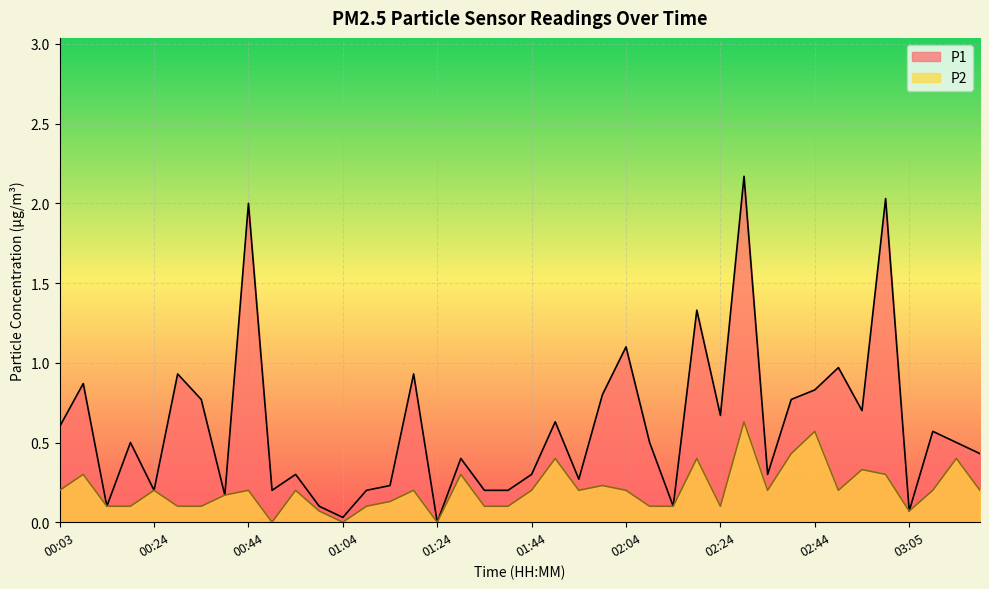

Reading left to right, extract all data points from this chart.

P1: 00:03=0.6	00:08=0.9	00:13=0.1	00:19=0.5	00:24=0.2	00:29=0.9	00:34=0.8	00:39=0.2	00:44=2.0	00:49=0.2	00:54=0.3	00:59=0.1	01:04=0.0	01:09=0.2	01:14=0.2	01:19=0.9	01:24=0.0	01:29=0.4	01:34=0.2	01:39=0.2	01:44=0.3	01:49=0.6	01:54=0.3	01:59=0.8	02:04=1.1	02:09=0.5	02:14=0.1	02:19=1.3	02:24=0.7	02:29=2.2	02:34=0.3	02:39=0.8	02:44=0.8	02:49=1.0	02:54=0.7	02:59=2.0	03:05=0.1	03:10=0.6	03:15=0.5	03:20=0.4
P2: 00:03=0.2	00:08=0.3	00:13=0.1	00:19=0.1	00:24=0.2	00:29=0.1	00:34=0.1	00:39=0.2	00:44=0.2	00:49=0.0	00:54=0.2	00:59=0.1	01:04=0.0	01:09=0.1	01:14=0.1	01:19=0.2	01:24=0.0	01:29=0.3	01:34=0.1	01:39=0.1	01:44=0.2	01:49=0.4	01:54=0.2	01:59=0.2	02:04=0.2	02:09=0.1	02:14=0.1	02:19=0.4	02:24=0.1	02:29=0.6	02:34=0.2	02:39=0.4	02:44=0.6	02:49=0.2	02:54=0.3	02:59=0.3	03:05=0.1	03:10=0.2	03:15=0.4	03:20=0.2